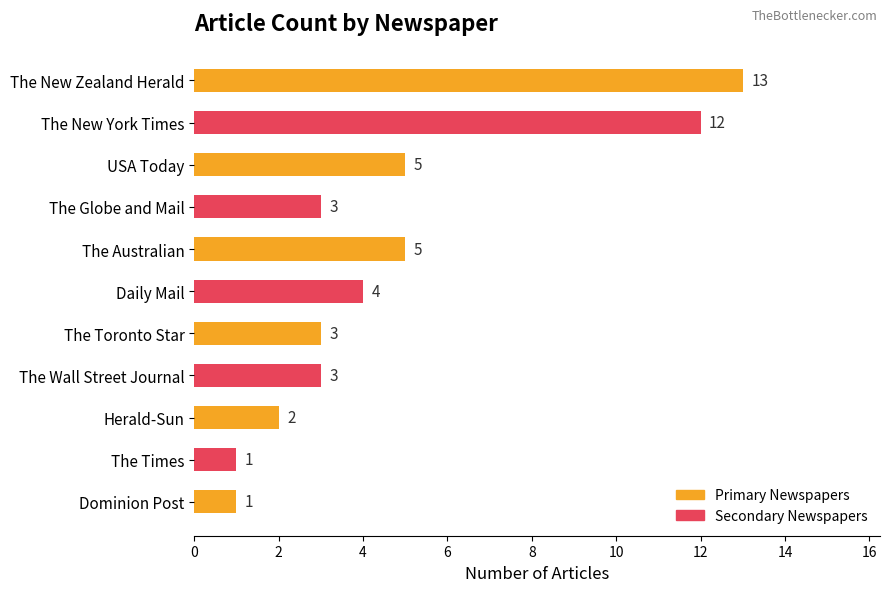

Count the number of categories in the chart.

11